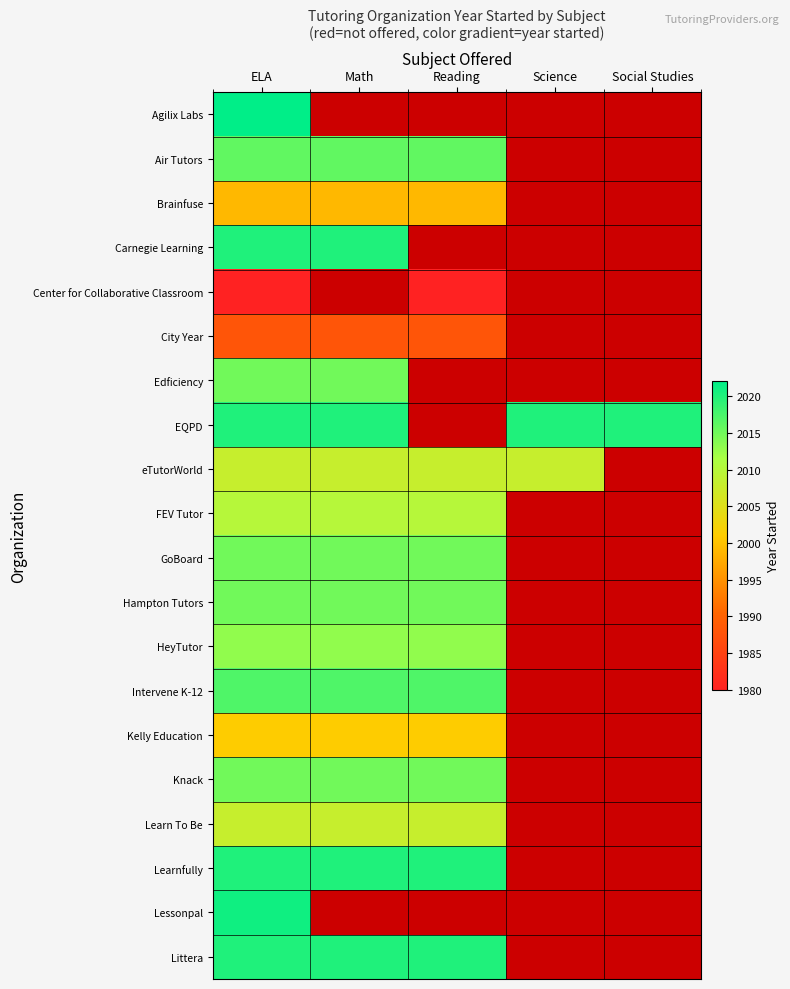

Where is City Year nearest to the value 1988?

ELA